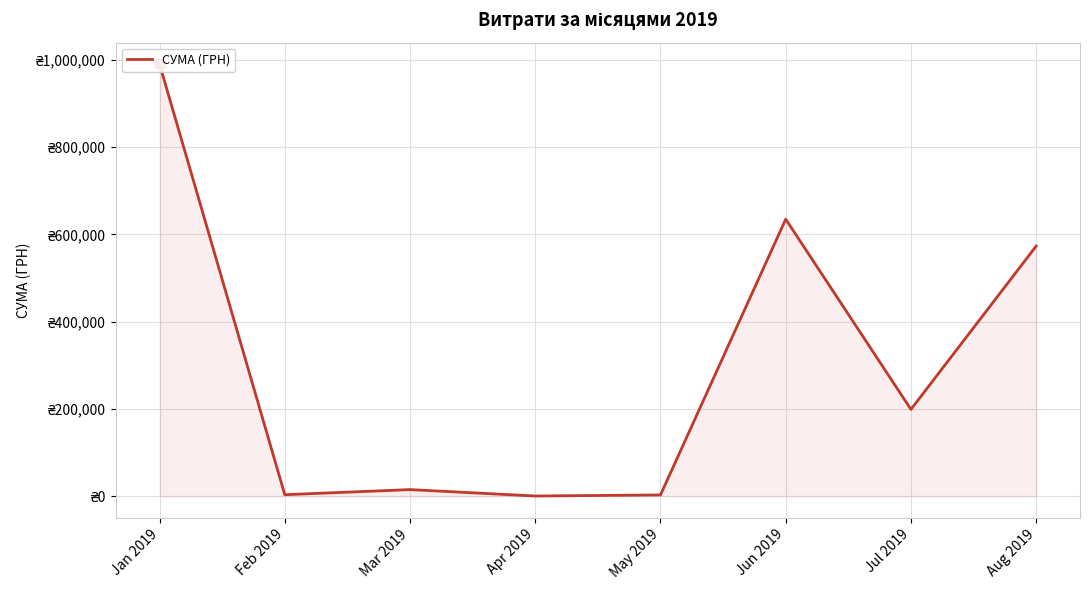

Approximately how many times larger is the value at Jul 2019 compared to May 2019?

82.3